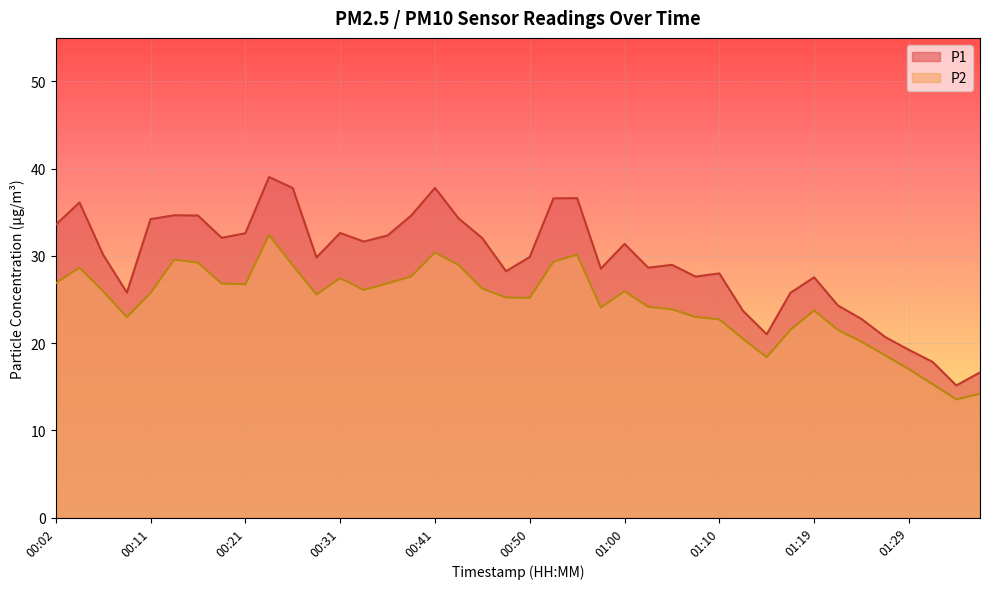

True or false: P1 has more than 0 interior local peaks.

True